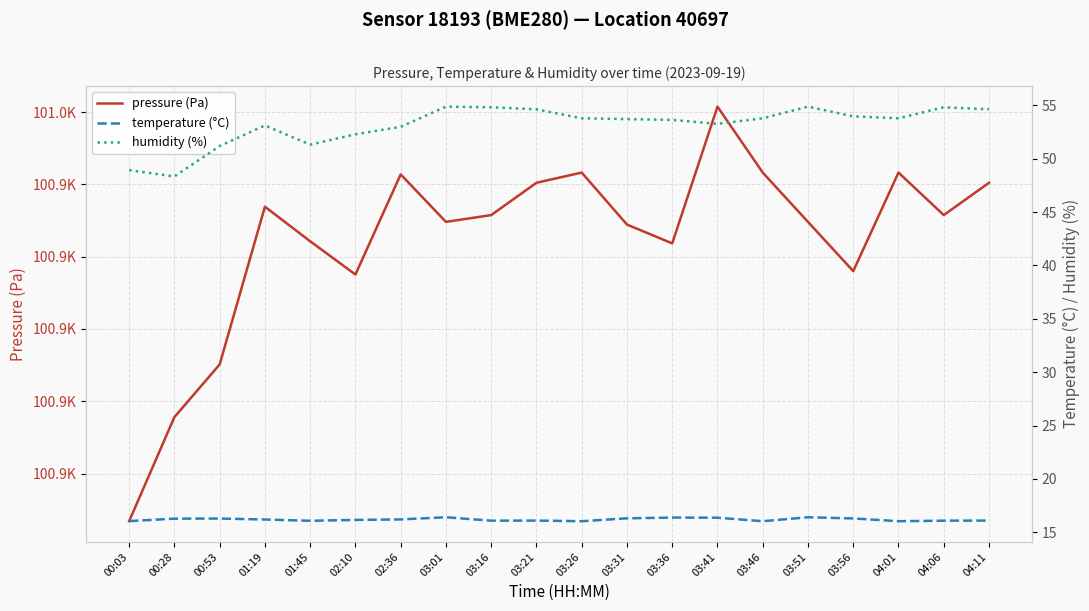

What is the sum of all temperature (°C) values?

323.9